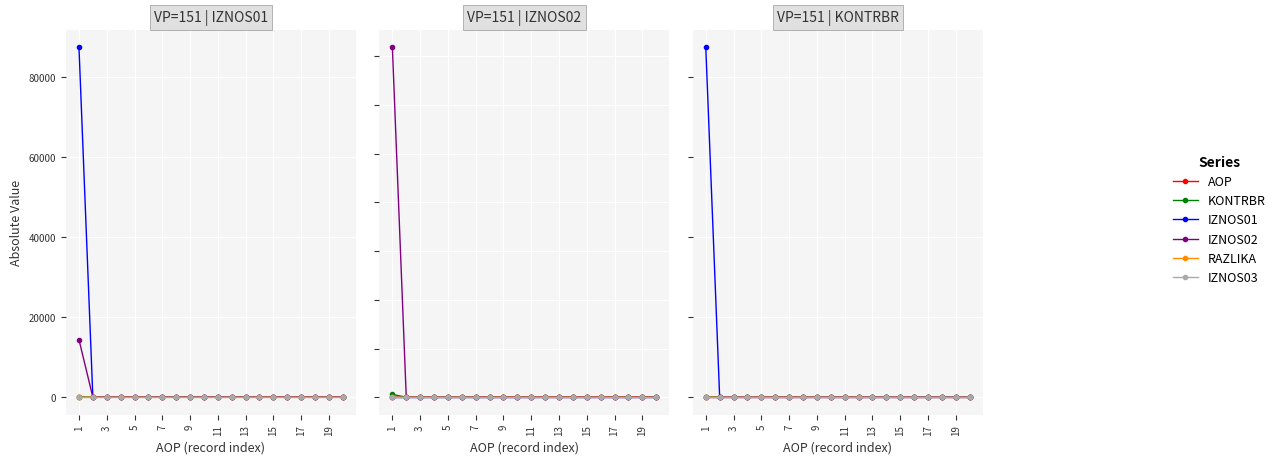

Is it true that AOP equals 30.8 at 19?

False